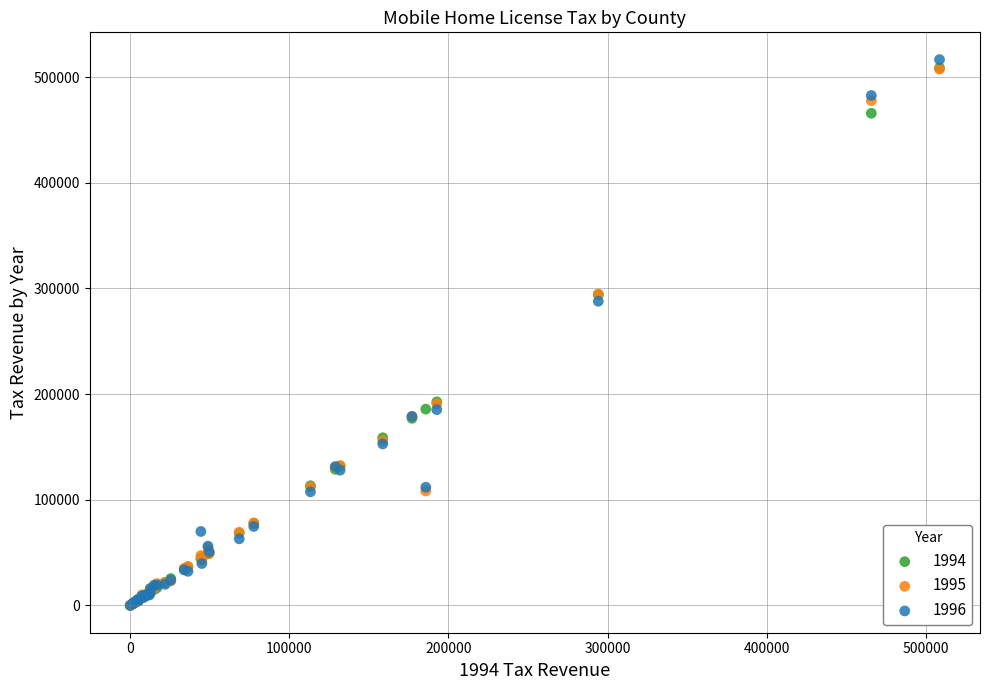

Which series has the widest spread of Y values?

1996